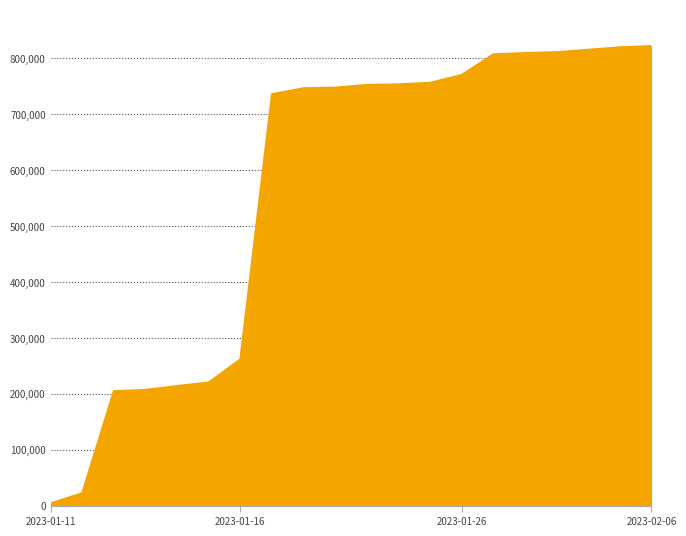

What is the greatest value displayed?

821679.6